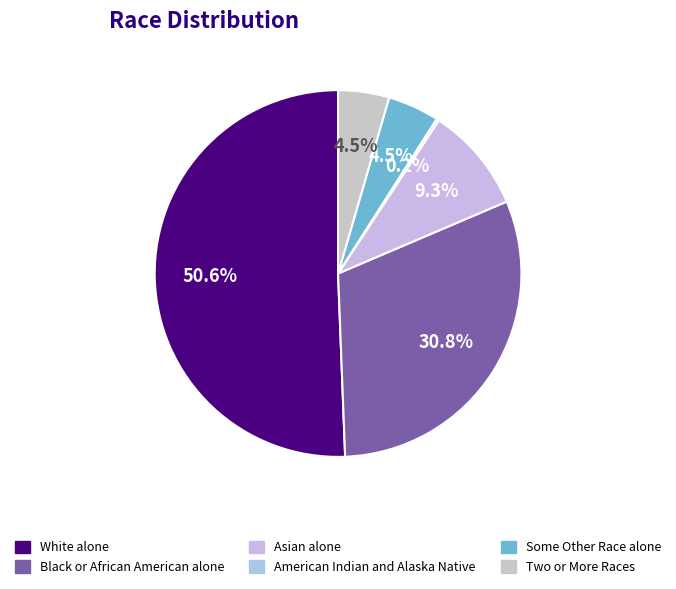

To the nearest percent, what portion does Two or More Races represent?

4%